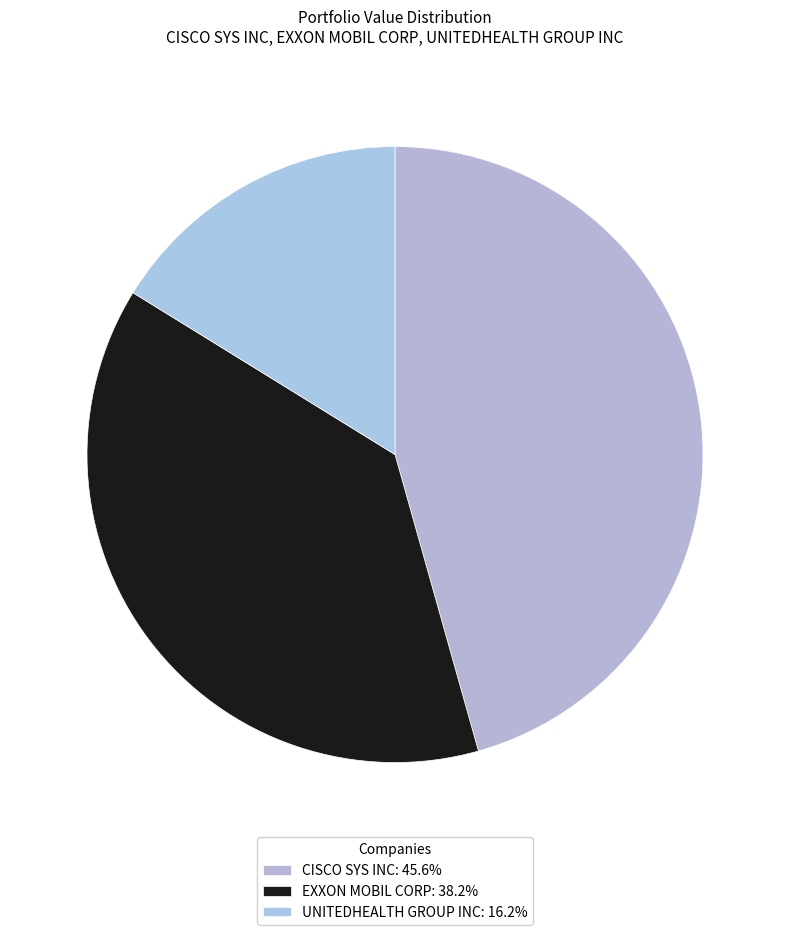

Is it true that EXXON MOBIL CORP is 31% of the pie?

False